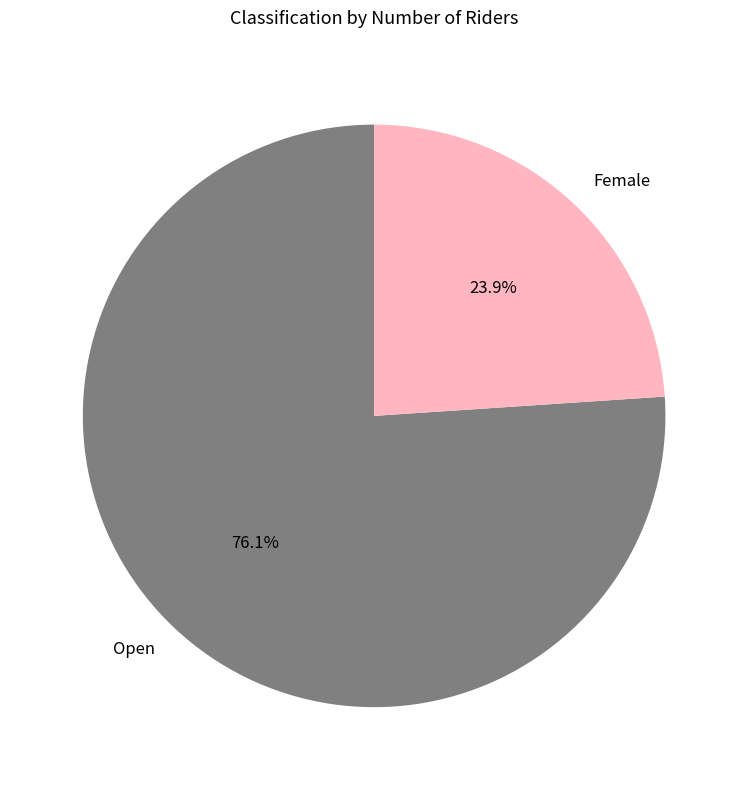

Is the sum of Open and Female greater than half?

Yes